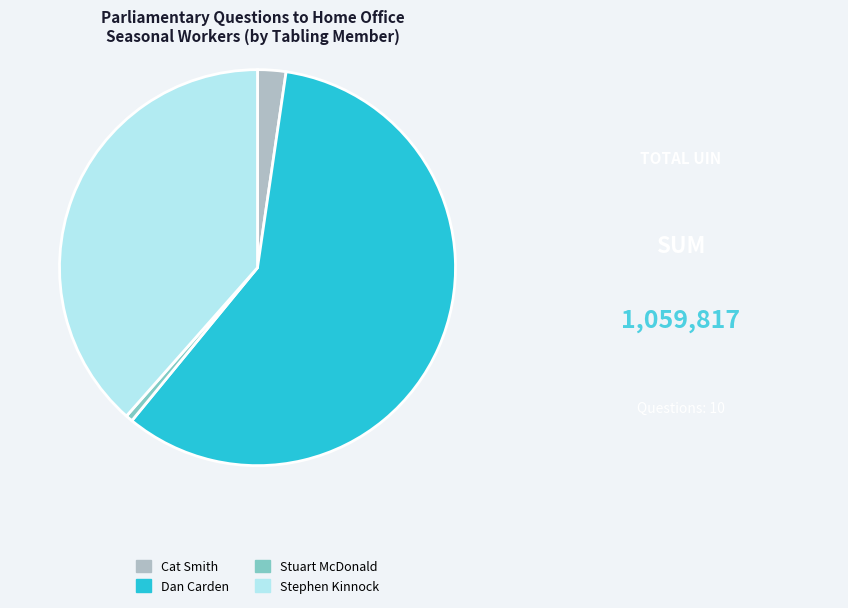

Count the number of slices in the pie.

4